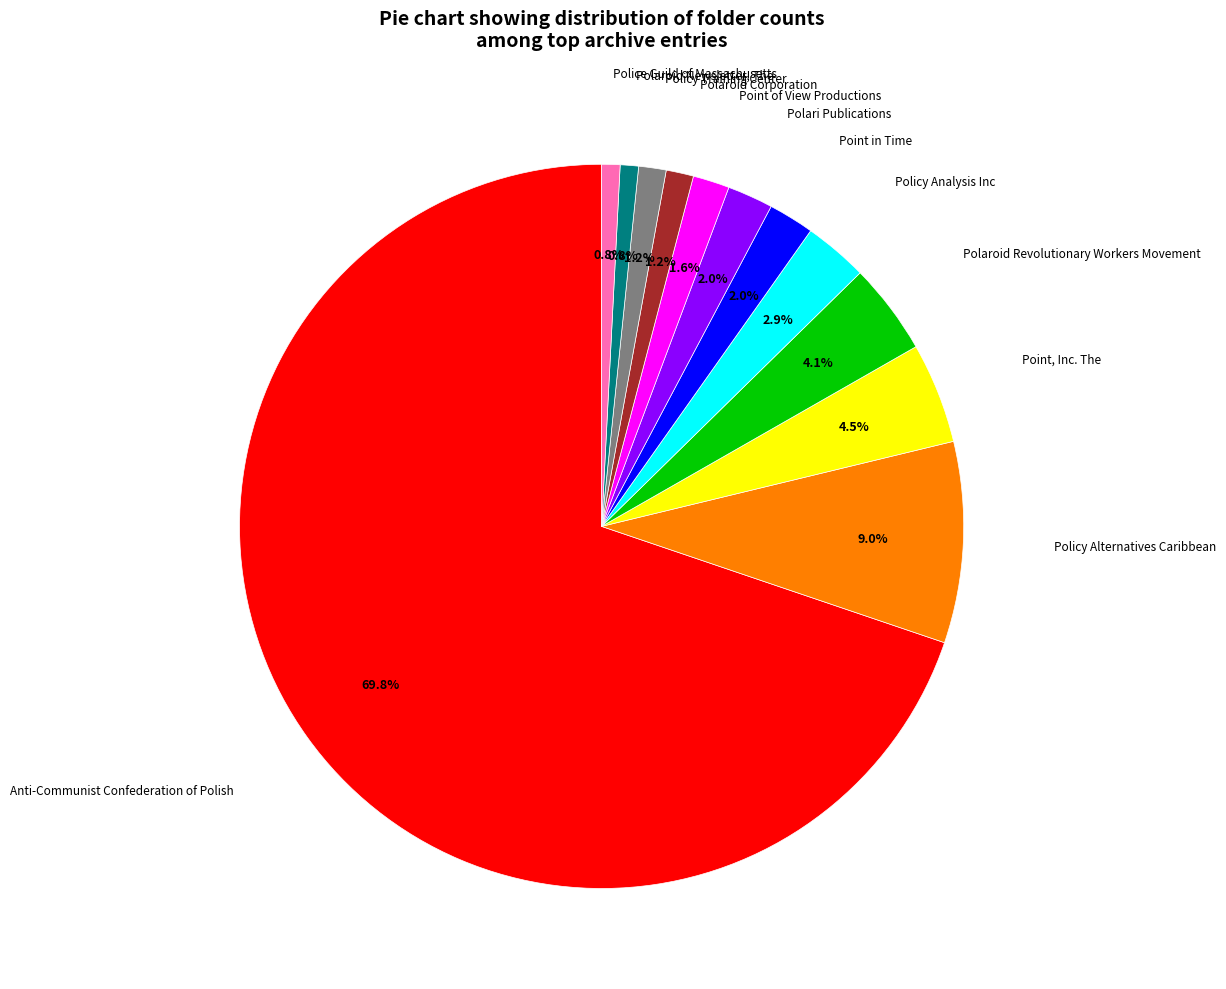

How many segments does this pie chart have?

12